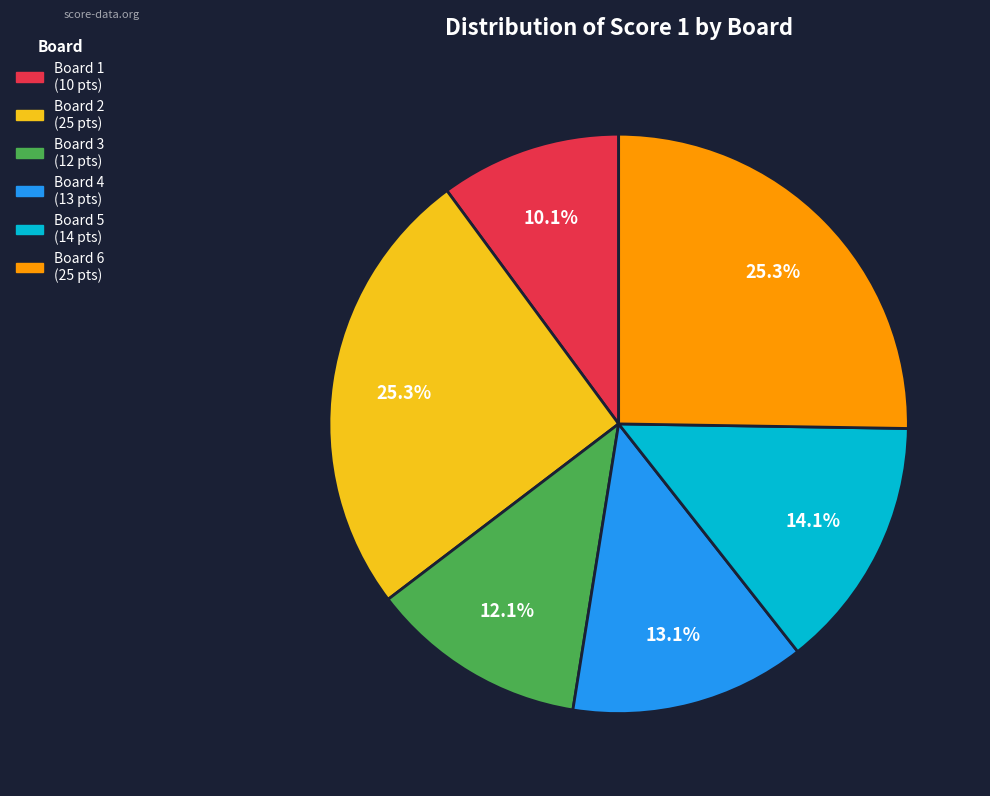

Does any single category account for the majority?

No